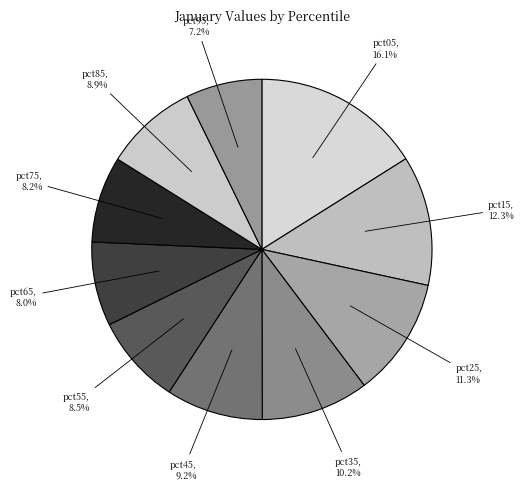

Is there a majority slice in this chart?

No